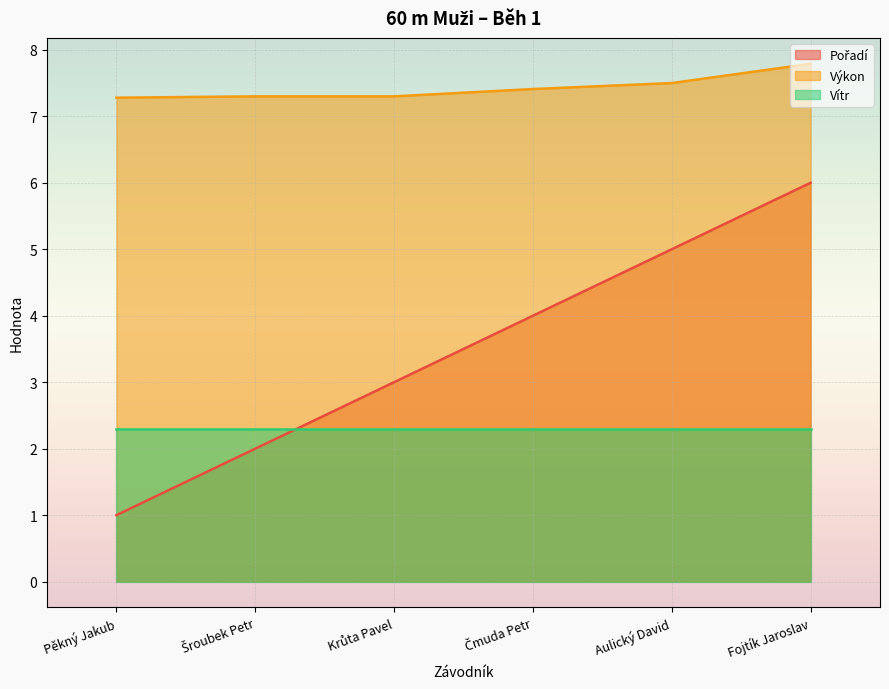

At which label is Pořadí closest to 3?

Krůta Pavel